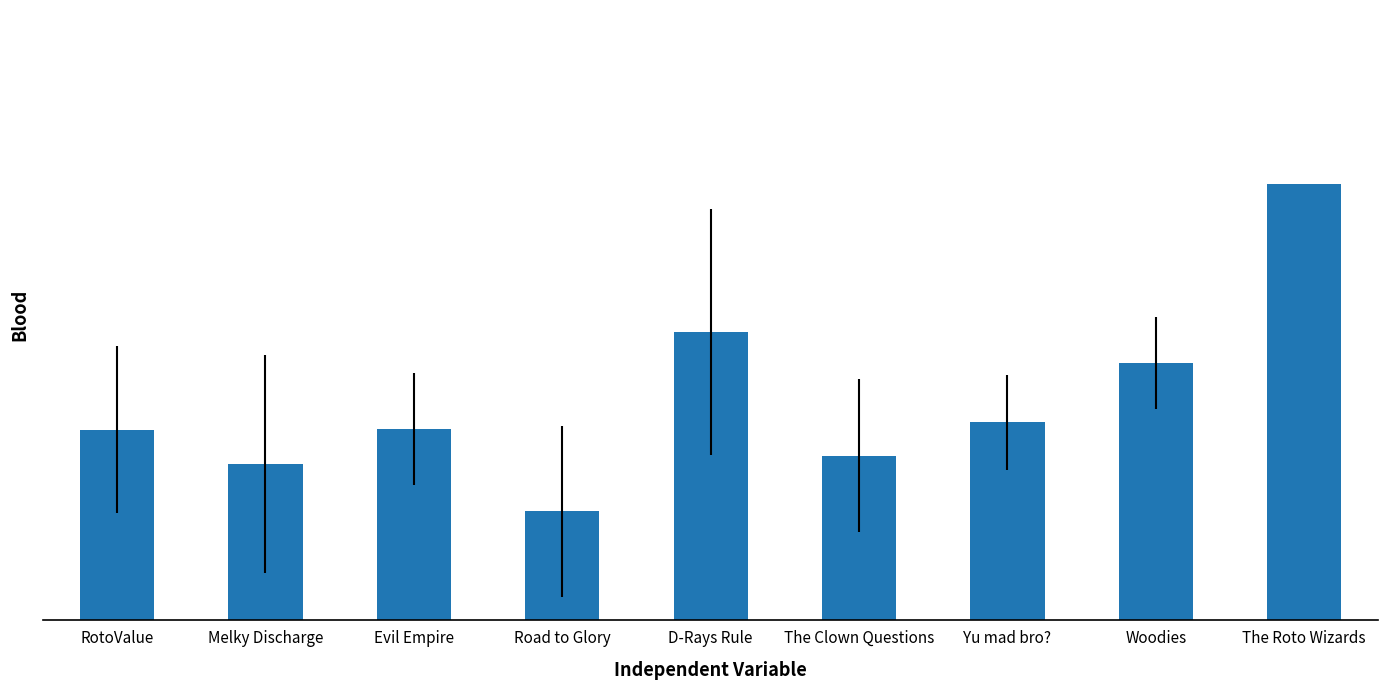

Does the chart contain any negative values?

No